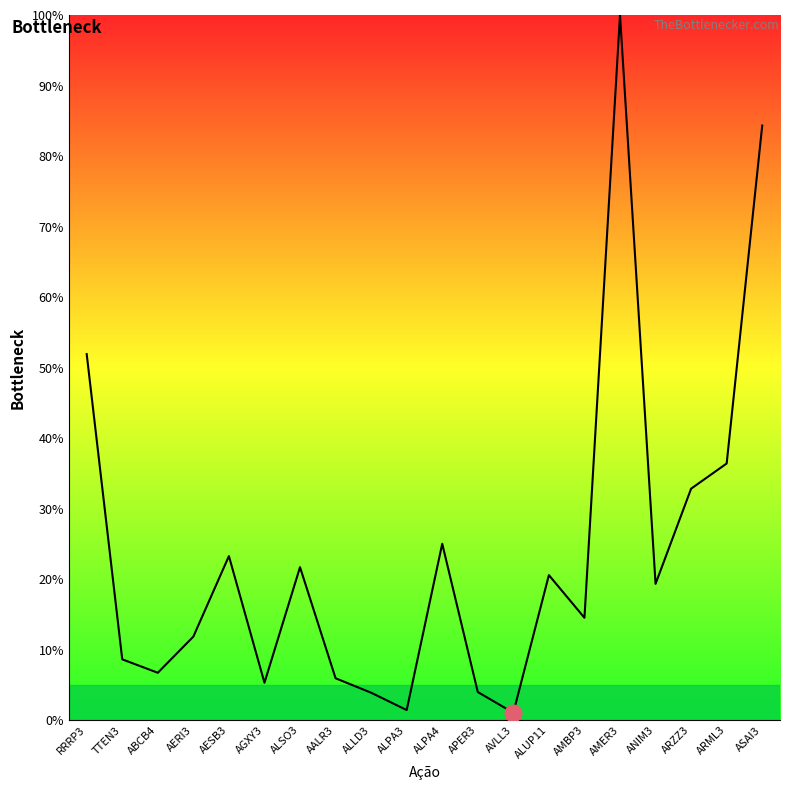

The value at ABCB4 is 6.7. True or false?

True